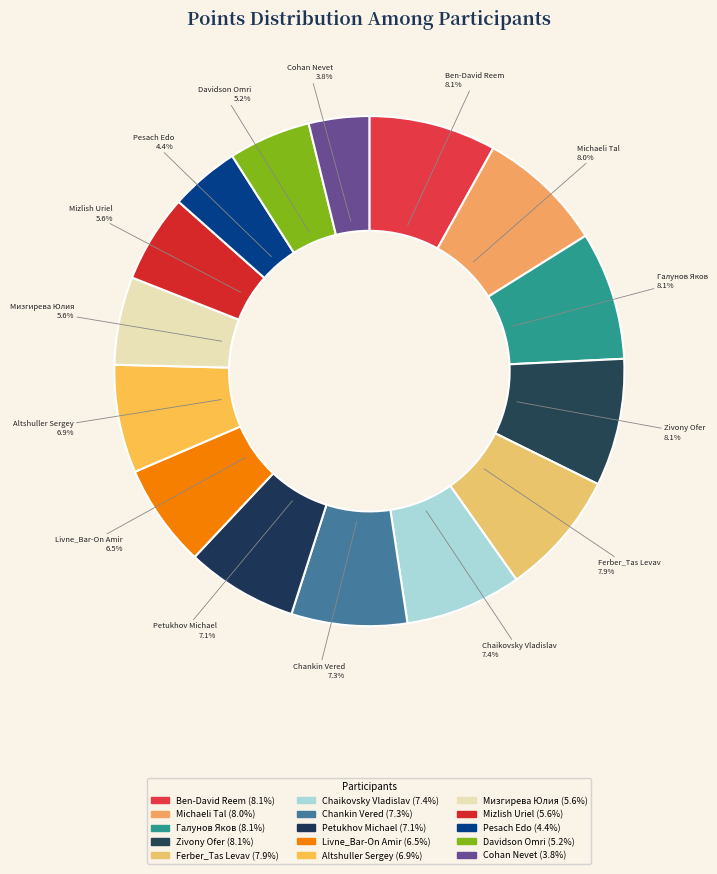

What is the change in value from Altshuller Sergey to Mizlish Uriel?

-24